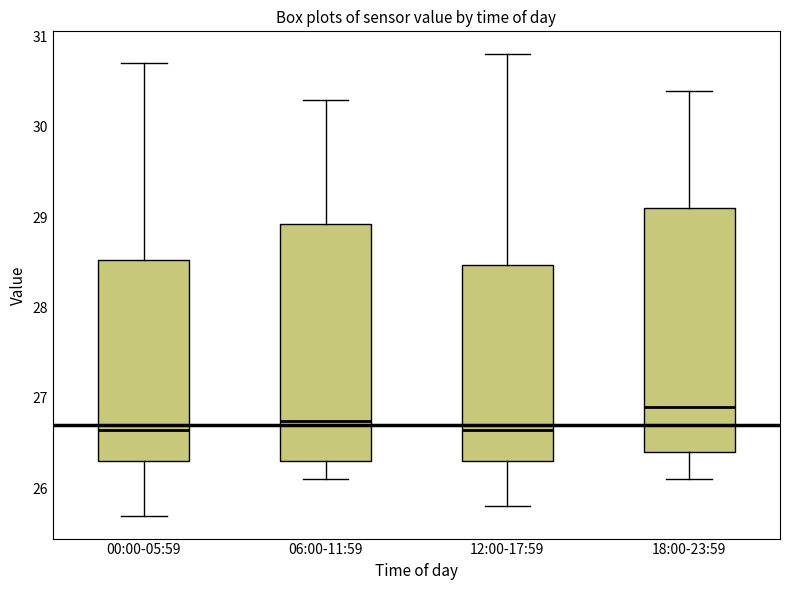

Reading left to right, transcribe this box plot: for each box, give where its median line is, the range the box spans, and where its two whiskers end, as read against the y-axis. The values are not printed on the chart, so give them approximately, as read against the axis.

00:00-05:59: median 26.7, box 26.3 to 28.5, whiskers 25.7 to 30.7
06:00-11:59: median 26.8, box 26.3 to 28.9, whiskers 26.1 to 30.3
12:00-17:59: median 26.7, box 26.3 to 28.5, whiskers 25.8 to 30.8
18:00-23:59: median 26.9, box 26.4 to 29.1, whiskers 26.1 to 30.4